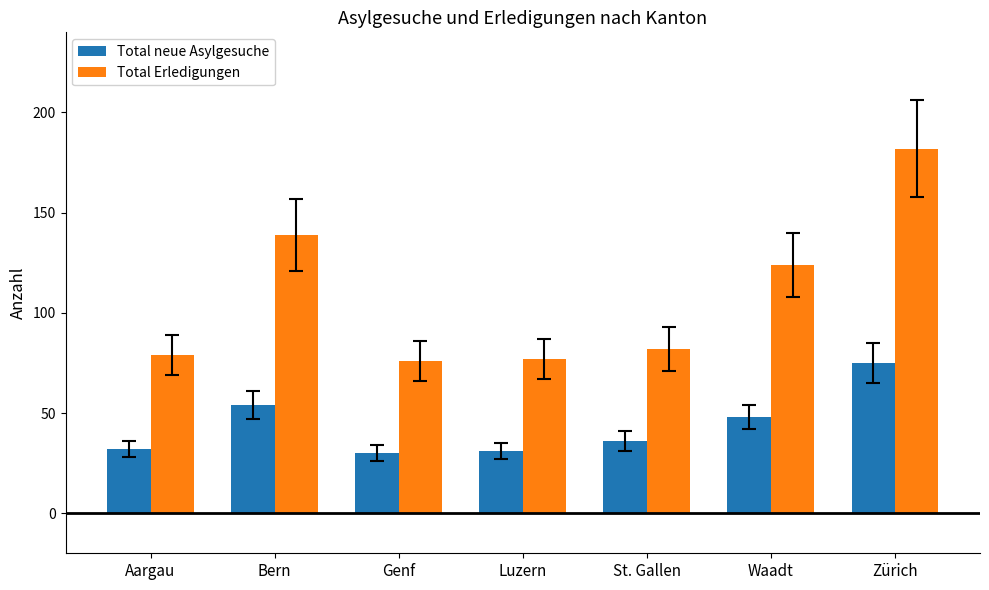

What is the total value across all series at Genf?

106